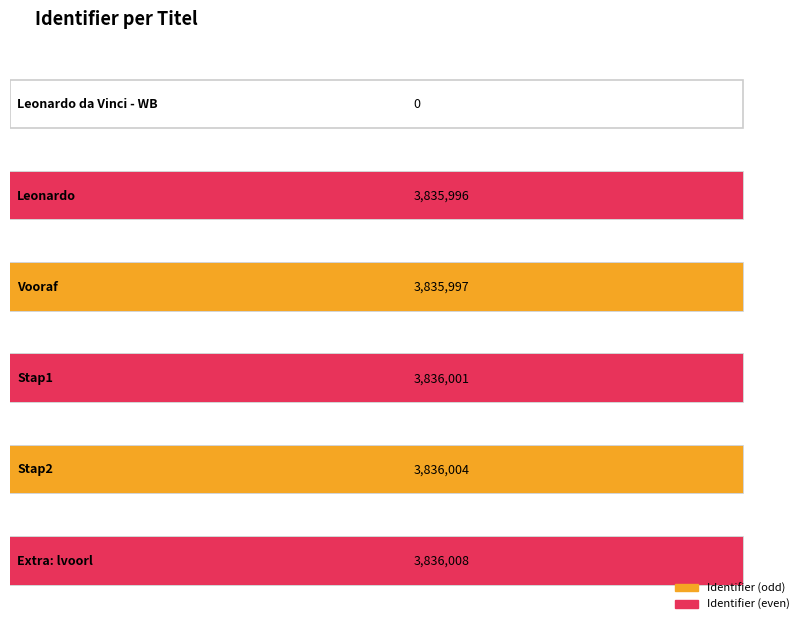

Rank the categories by value from highest to lowest.

Extra: lvoorl, Stap2, Stap1, Vooraf, Leonardo, Leonardo da Vinci - WB